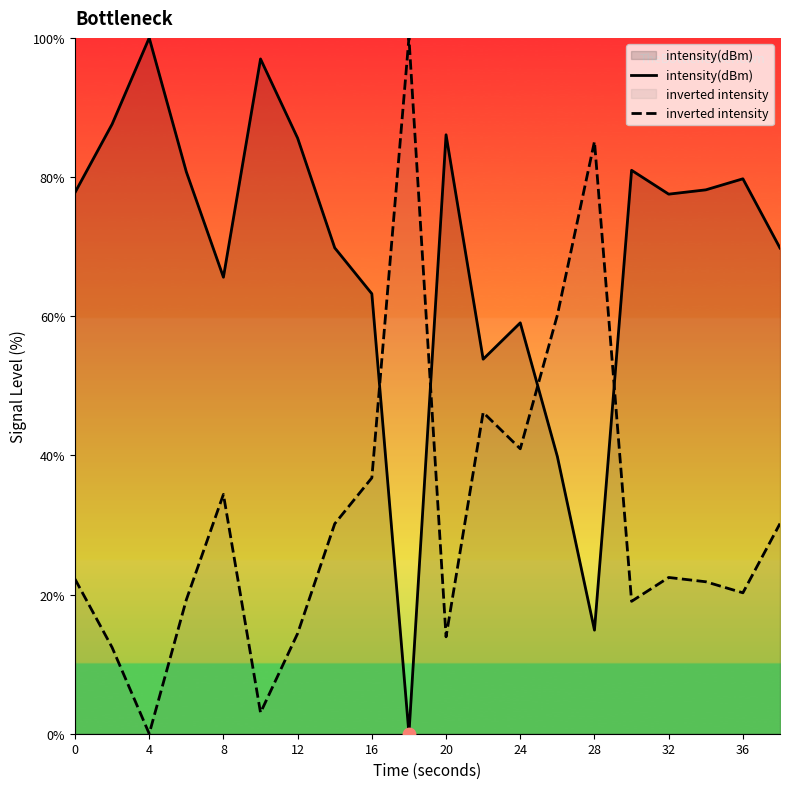

Which series has the widest spread of Y values?

intensity(dBm)